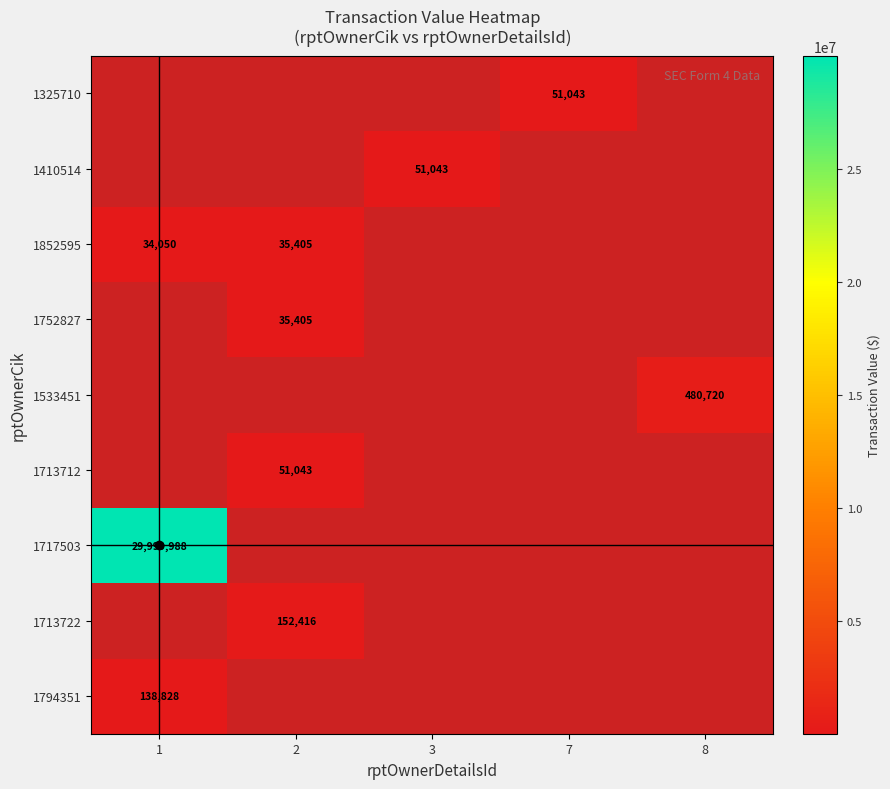

Rank the categories by 1852595 value from highest to lowest.

2, 3, 7, 8, 1